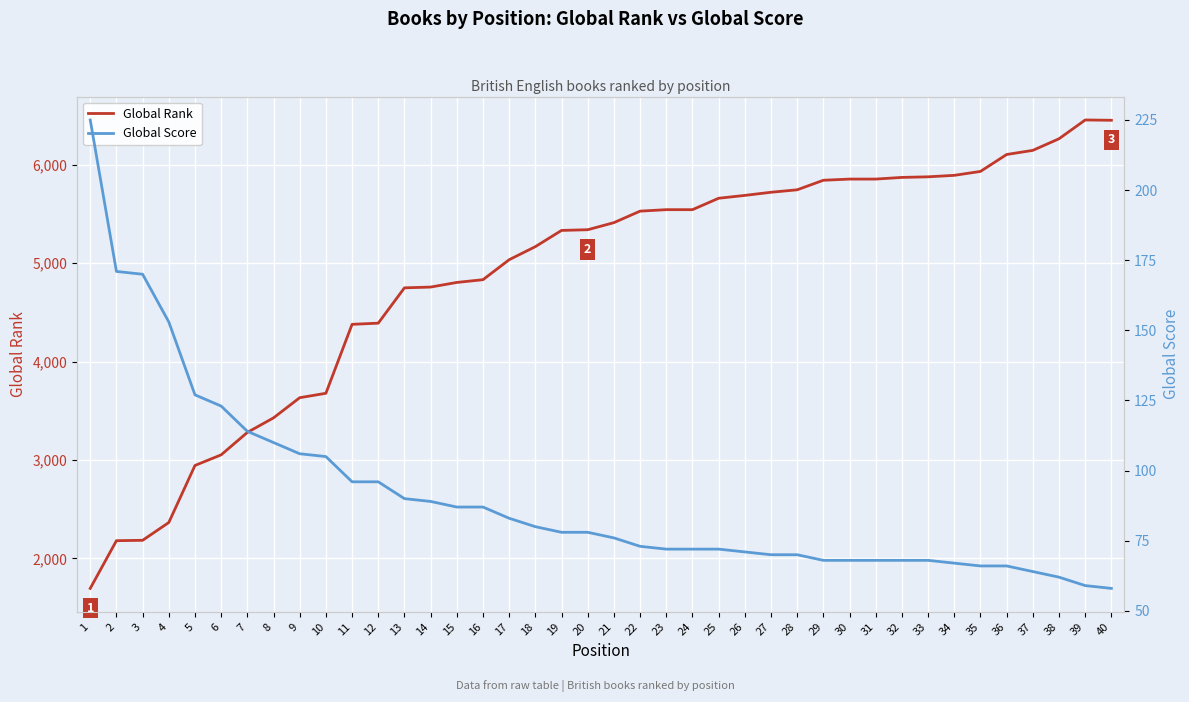

The value of Global Score at 39 is 59. True or false?

True